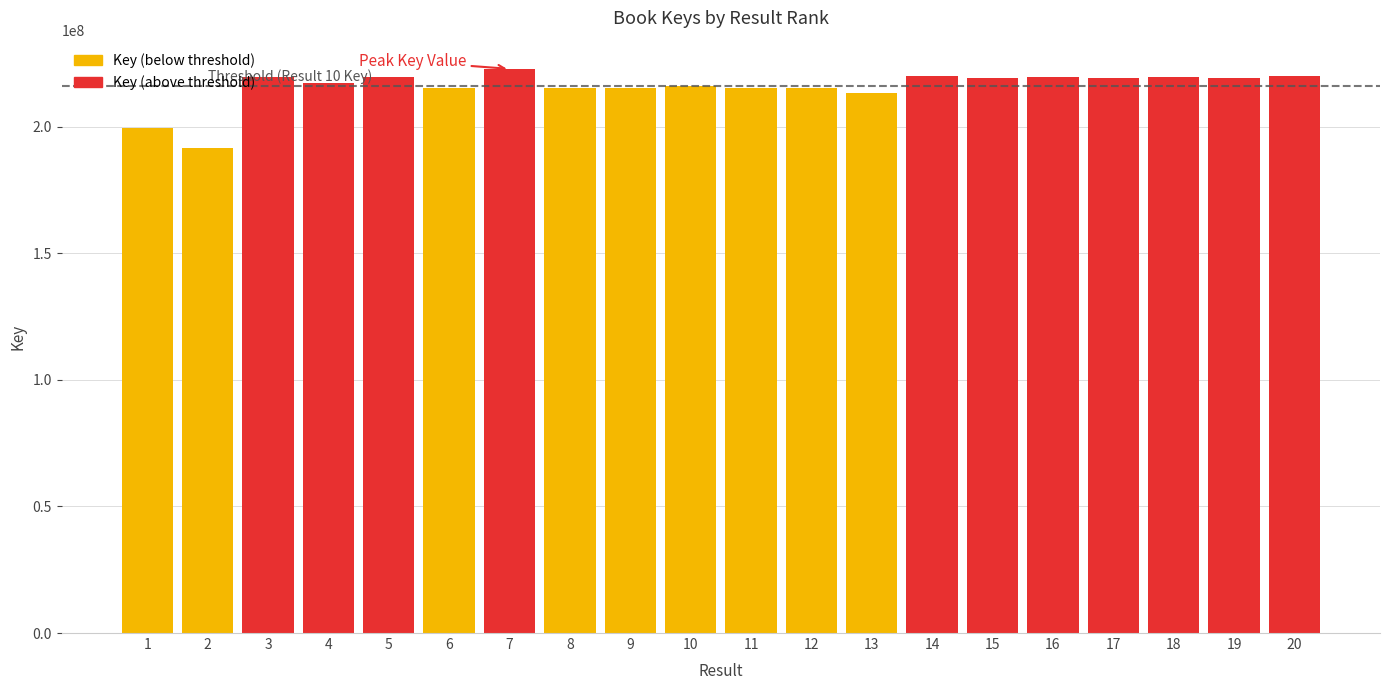

Is it true that the value at 2 is 266538394?

False